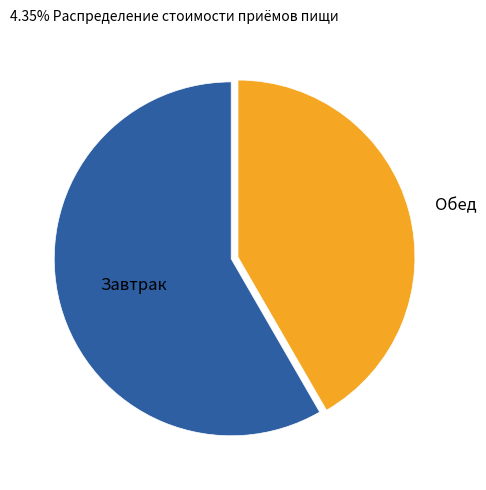

To the nearest percent, what is the combined percentage of Завтрак and Обед?

100%